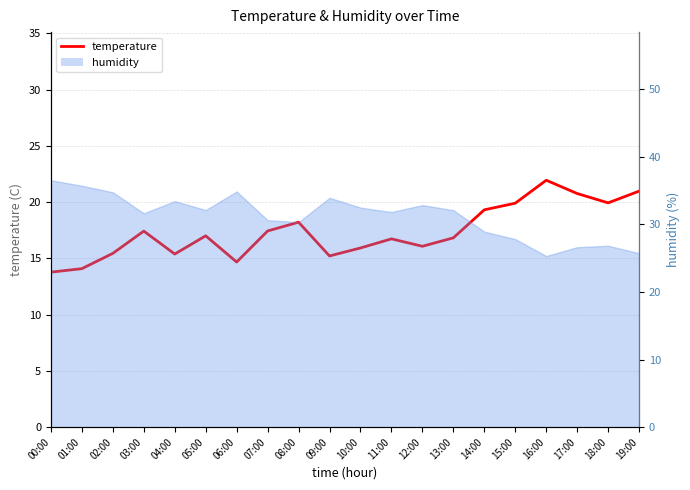

Which category has the lowest value across all series?

00:00